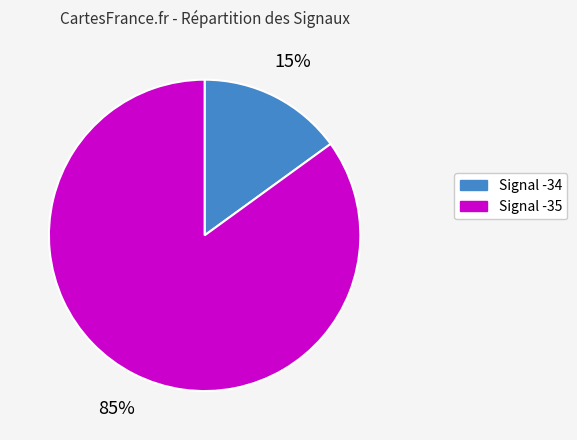

Rank the categories by value from lowest to highest.

Signal -34, Signal -35